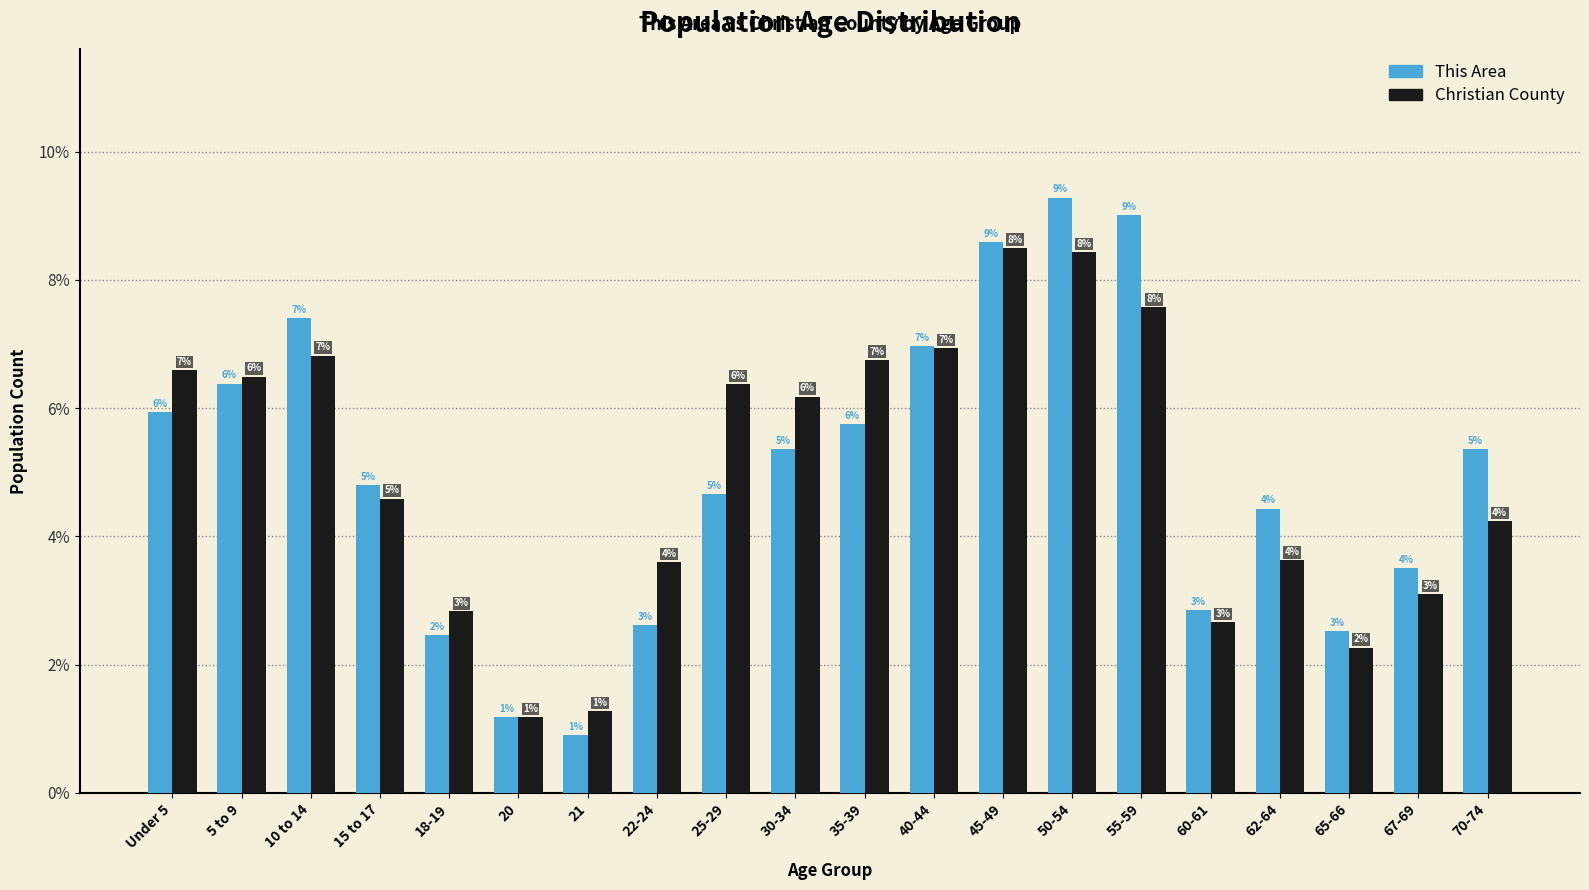

How many bars are there in each group?

2